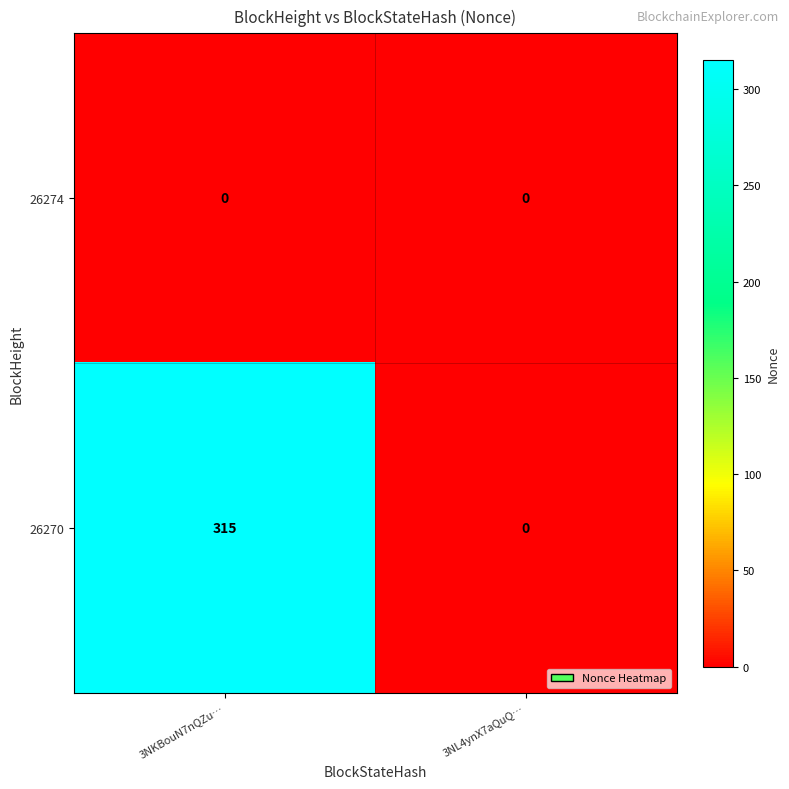

Which category has the highest value across all series?

3NKBouN7nQZu…